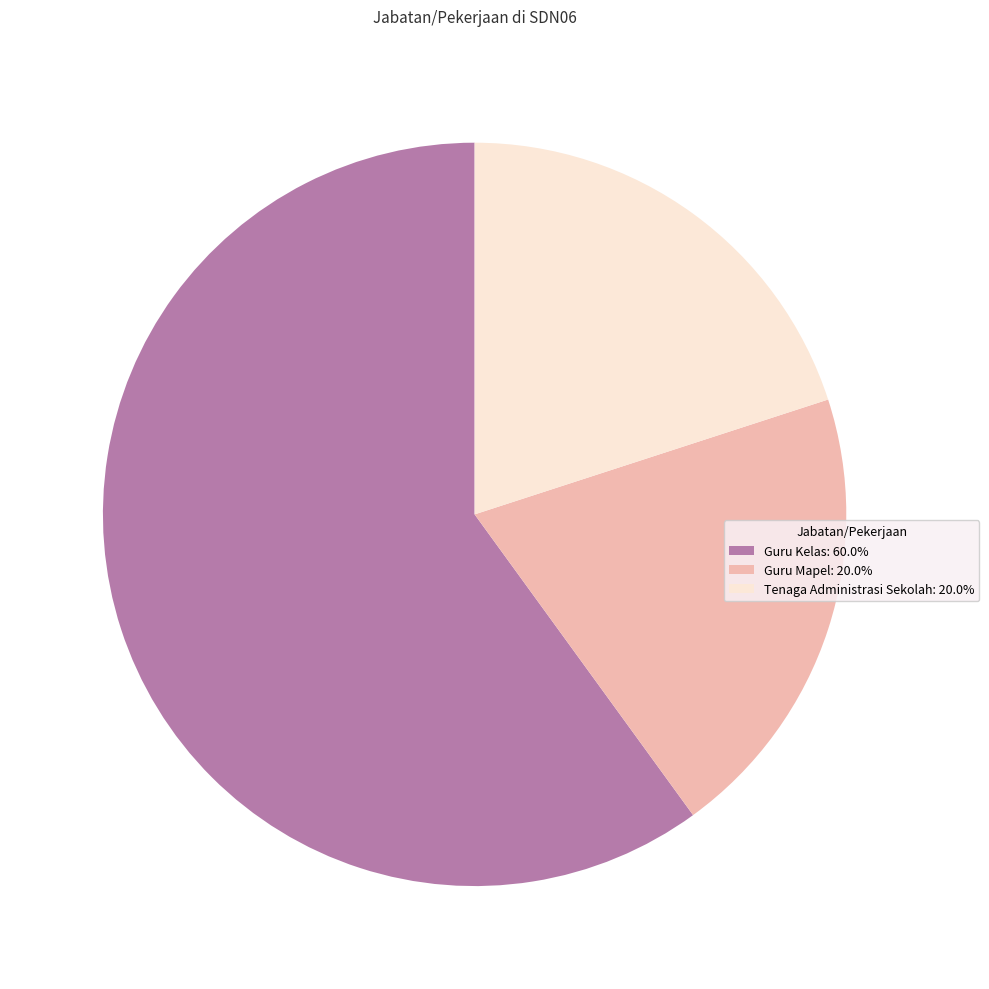

Which slice is the largest?

Guru Kelas